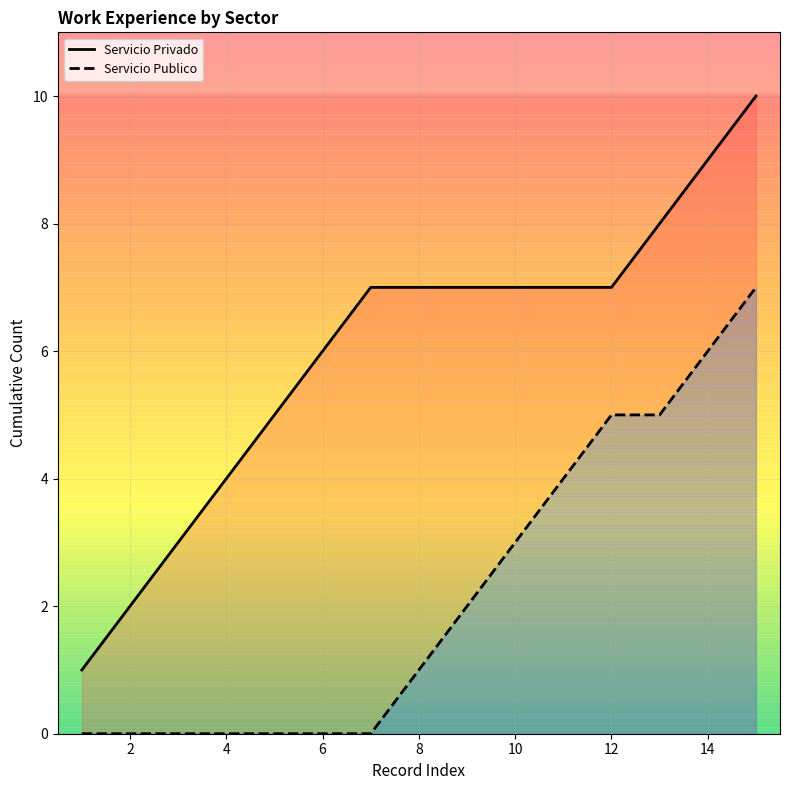

True or false: Servicio Privado has more than 2 interior local peaks.

False